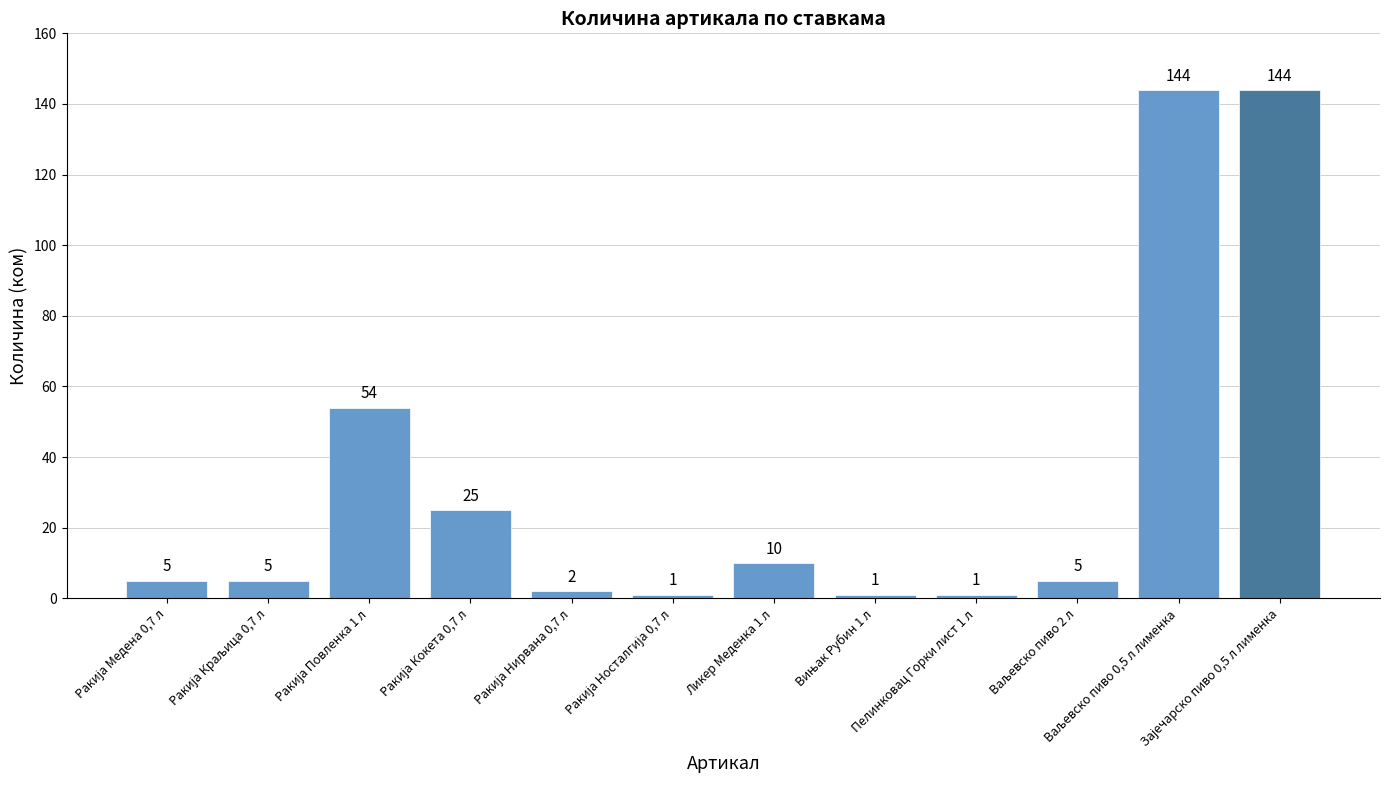

What is the smallest value displayed?

1